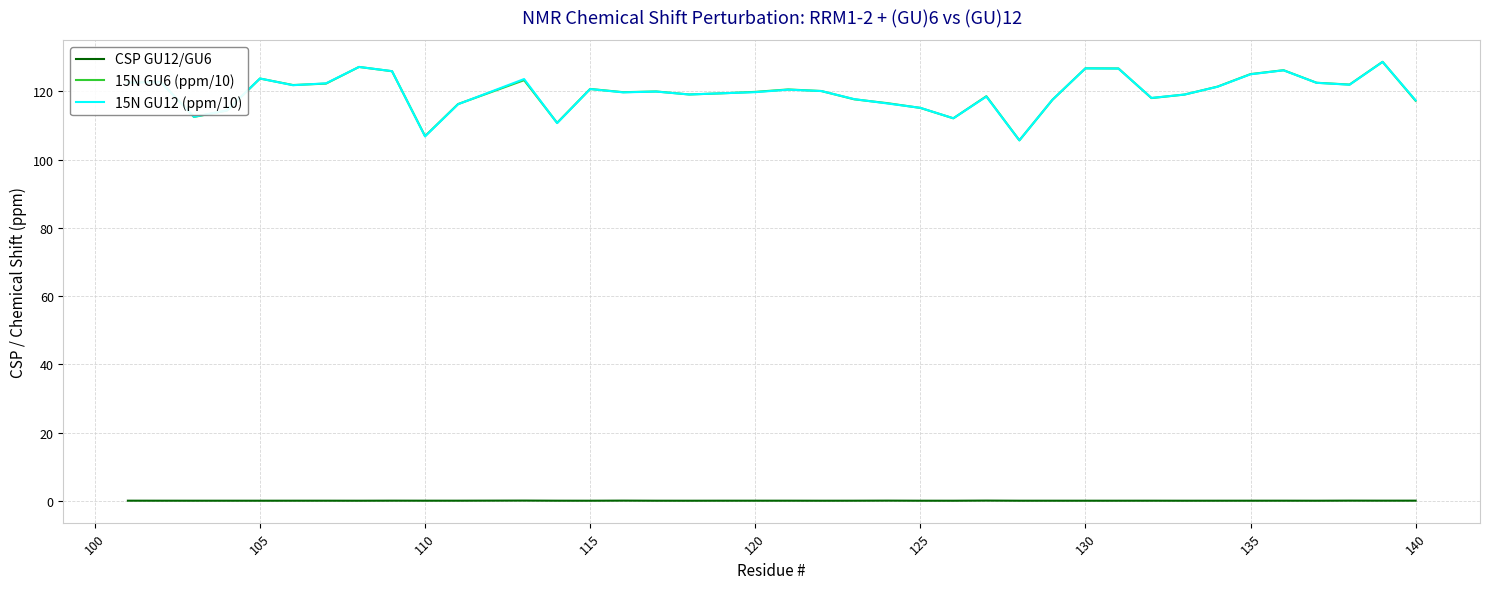

True or false: 15N GU12 (ppm/10) and CSP GU12/GU6 intersect in this chart.

False